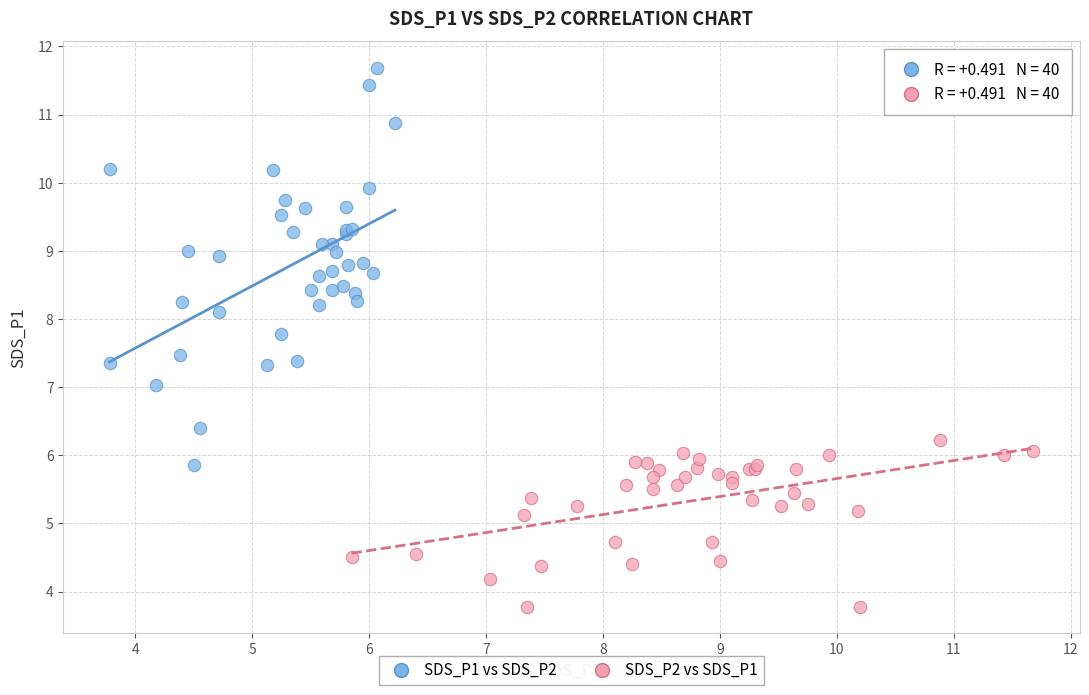

Which series contains the highest Y value?

SDS_P1 vs SDS_P2